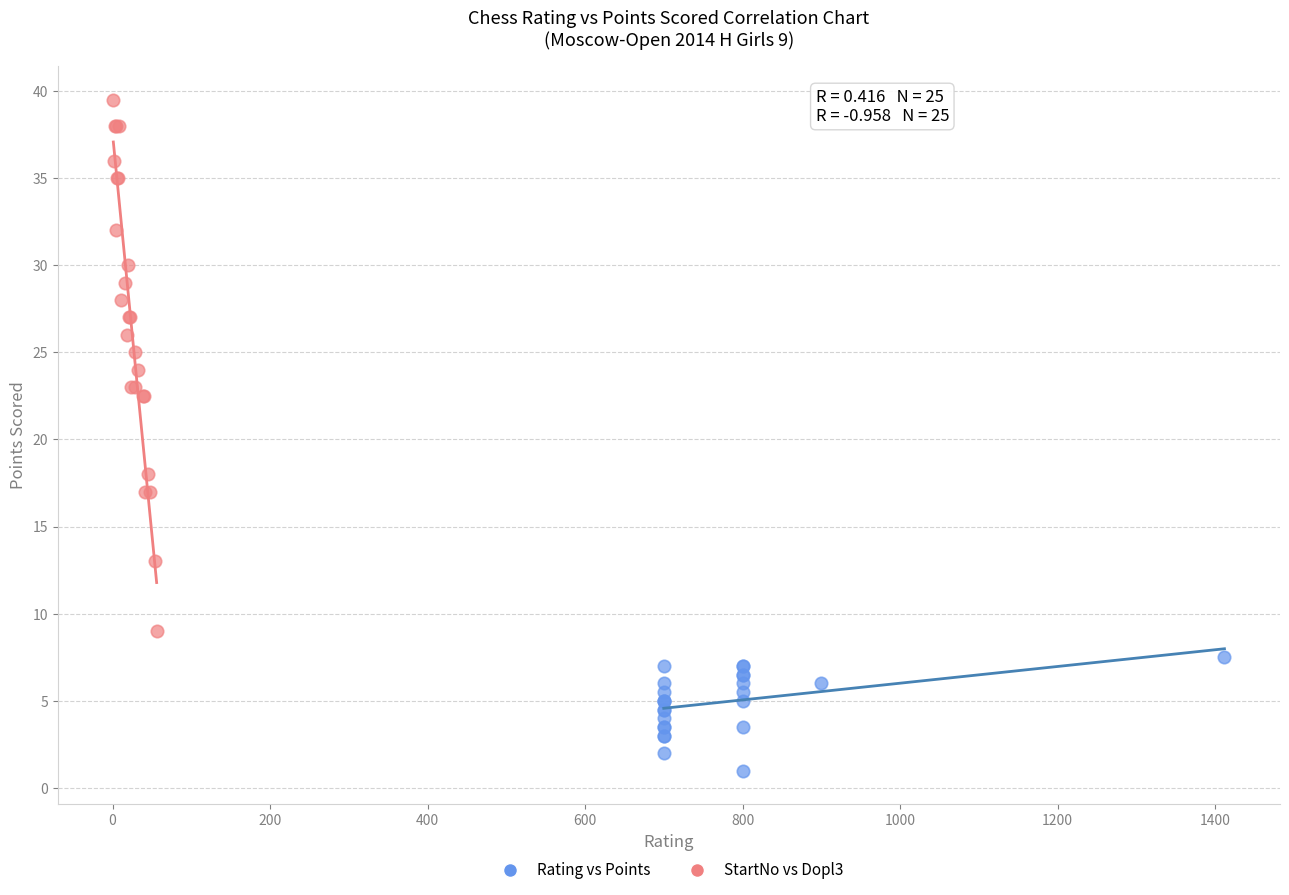

Which series has the largest Y range (max minus min)?

StartNo vs Dopl3